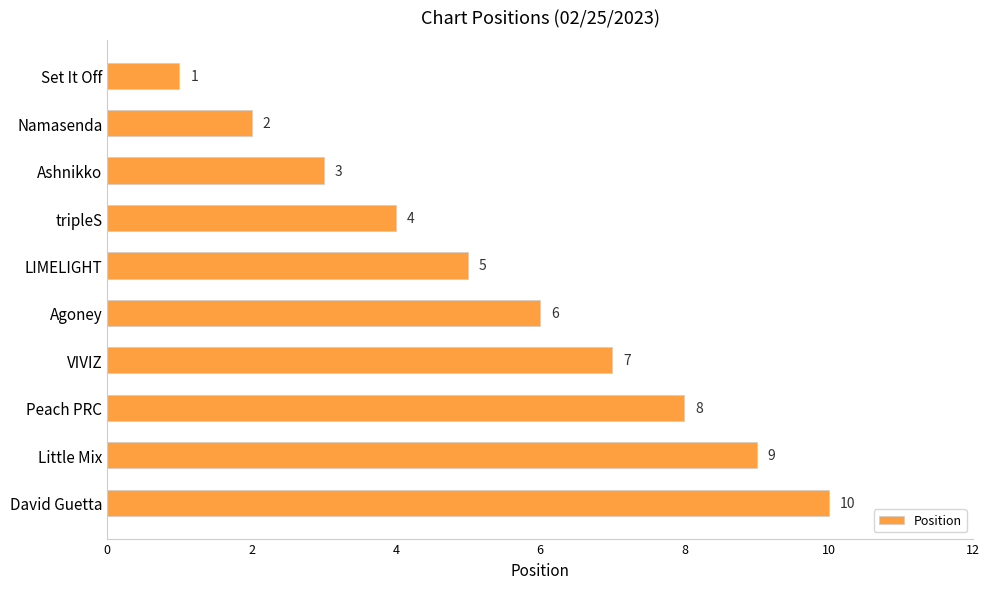

What is the change in value from Set It Off to Little Mix?

+8